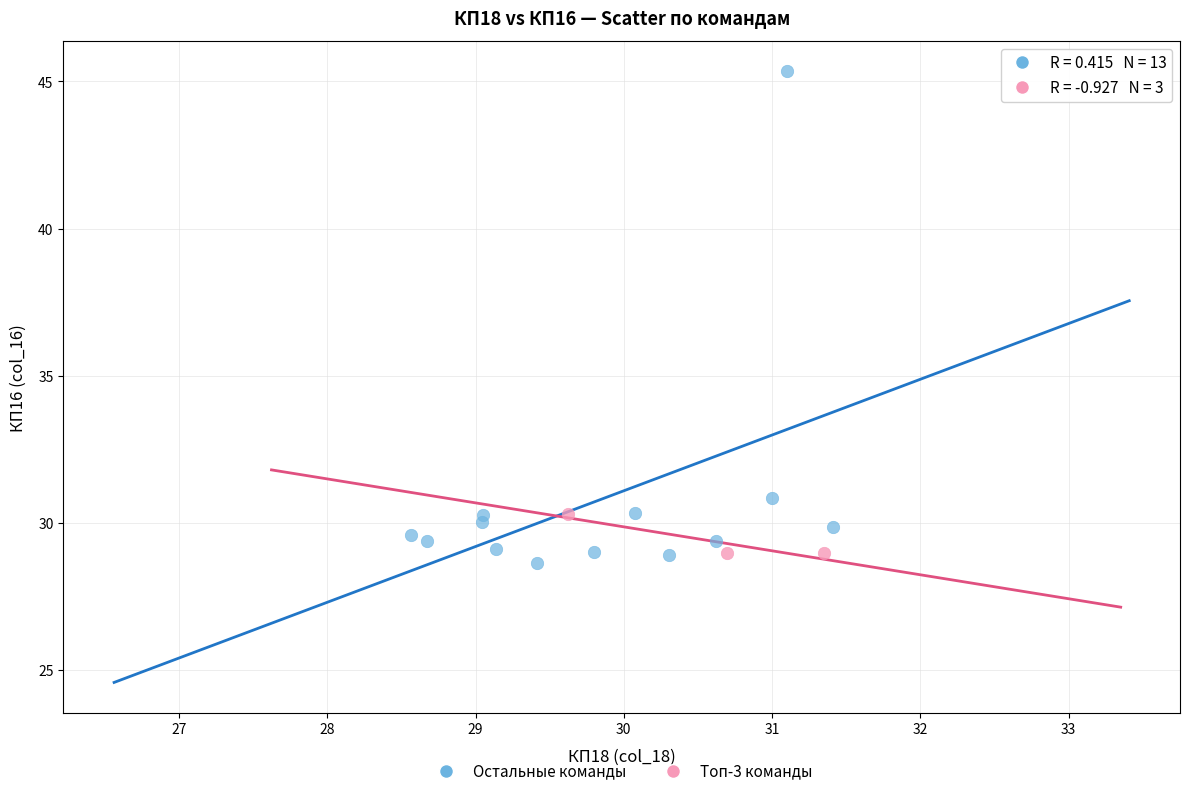

Which series reaches the maximum Y coordinate?

Остальные команды